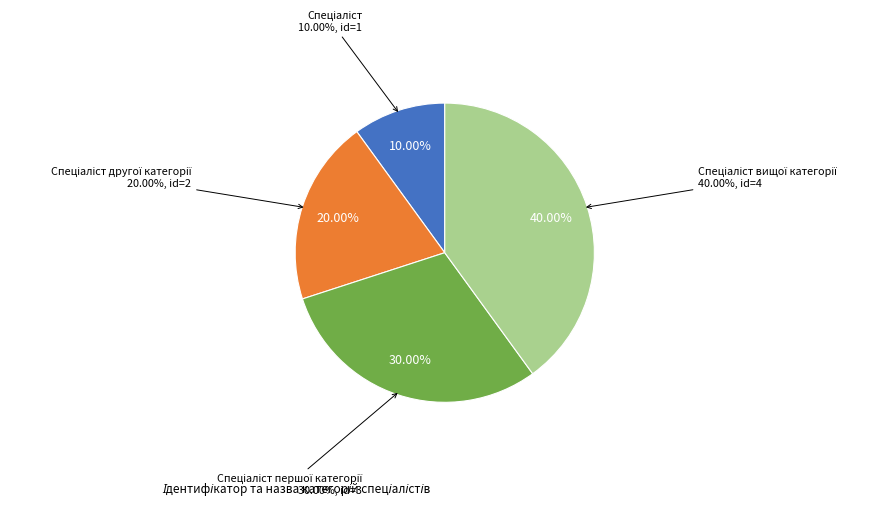

Is it true that Спеціаліст вищої категорії is 40% of the pie?

True